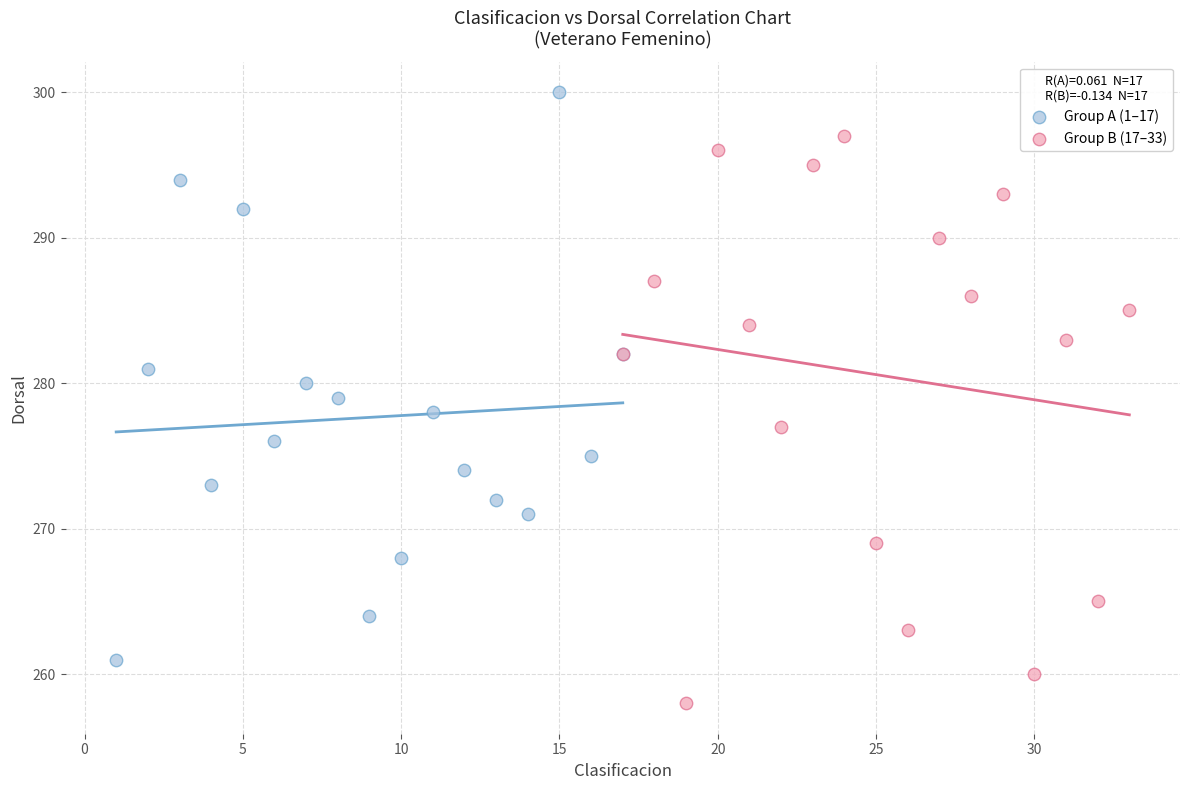

Which series contains the highest Y value?

Group A (1–17)